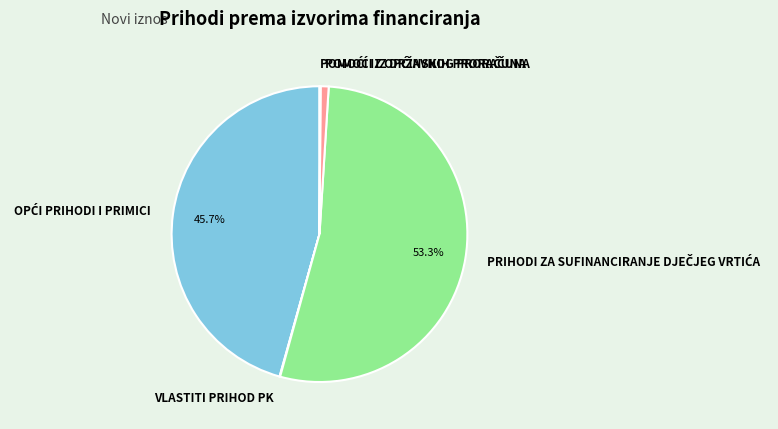

Is there a majority slice in this chart?

Yes